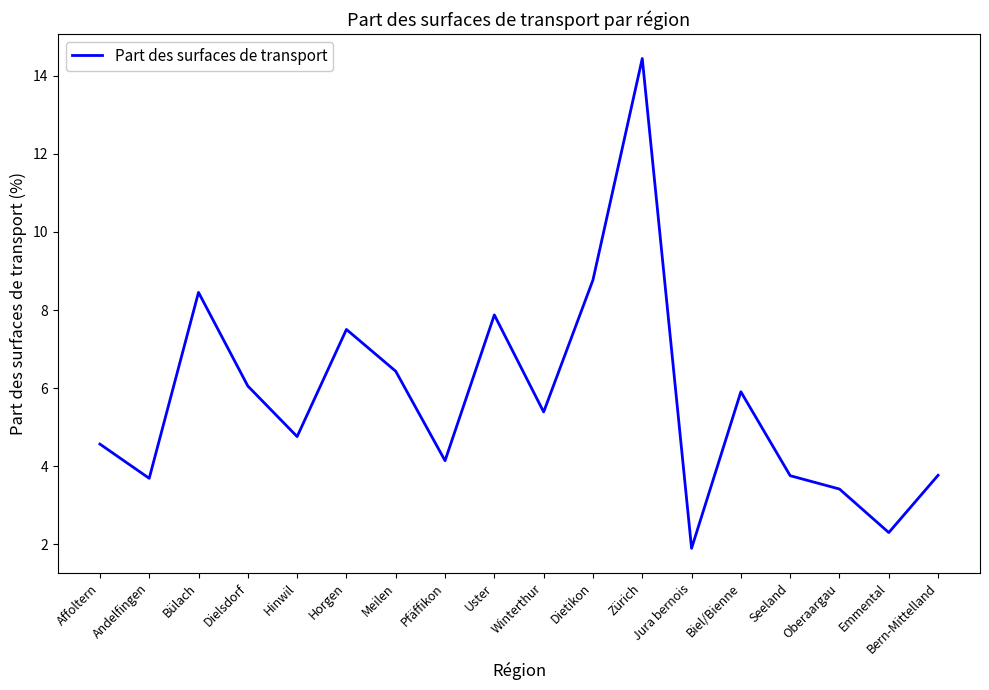

The value at Meilen is 3.6. True or false?

False